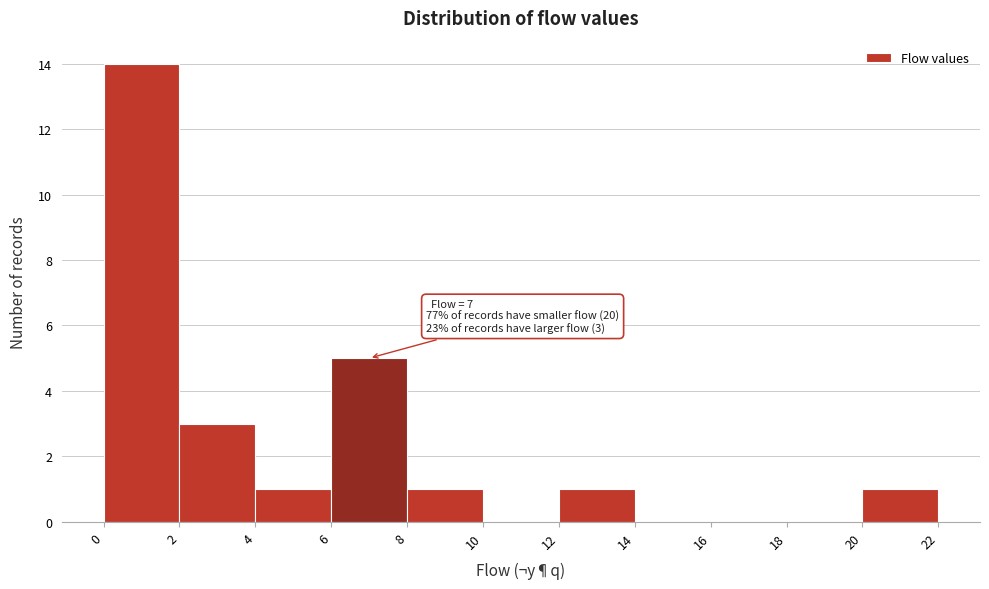

Over which range of the x-axis is the bar tallest?

0 to 2